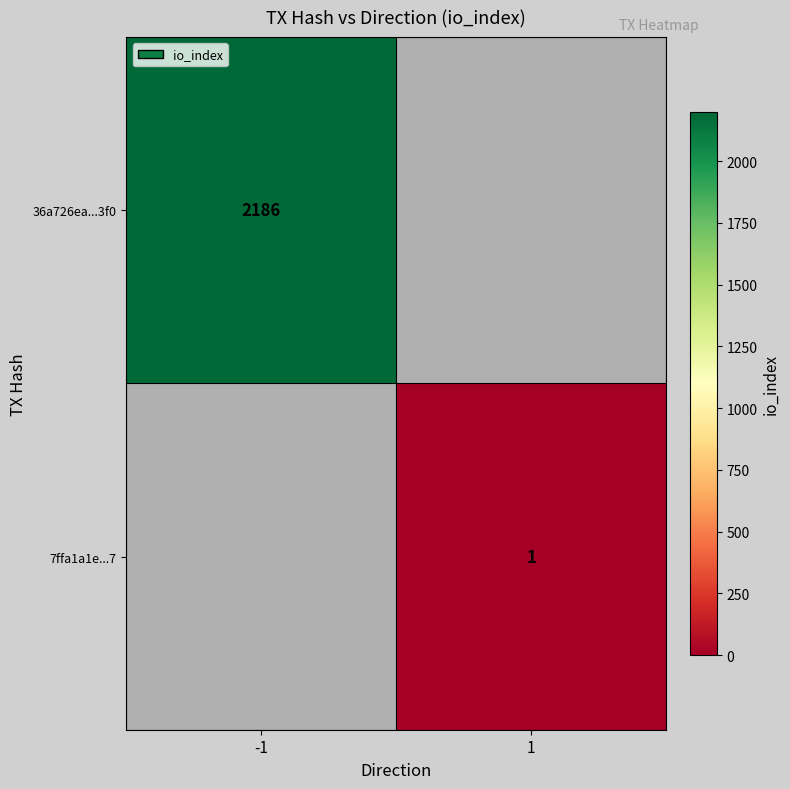

Is it true that 7ffa1a1e...7 equals 1 at 1?

True